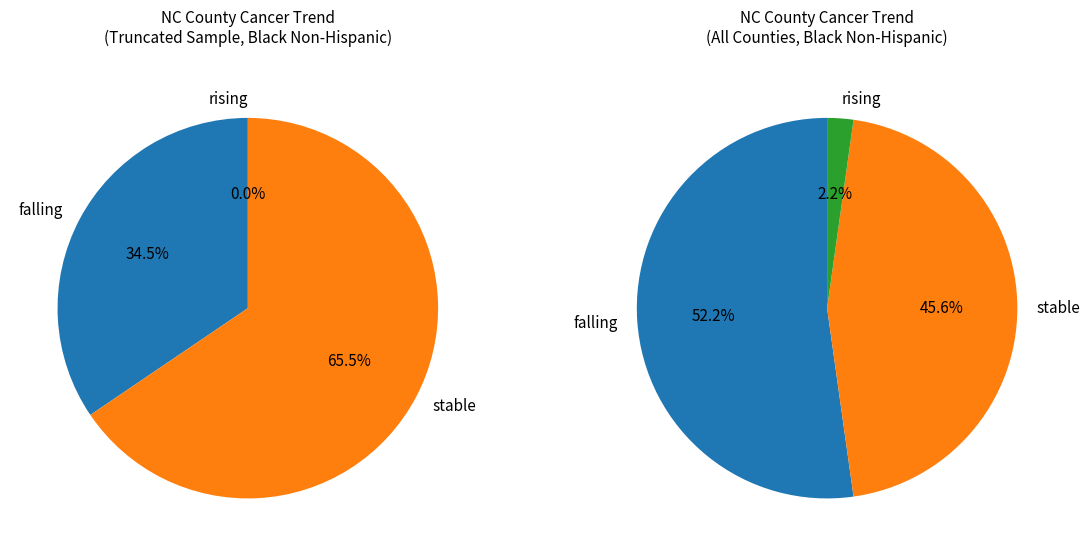

Which has a higher value, falling or rising?

falling